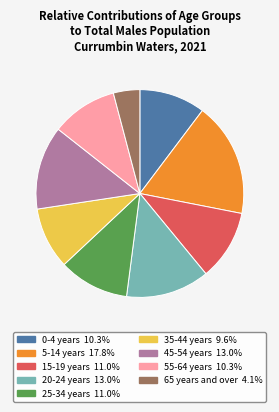

Combined, do 65 years and over and 25-34 years account for over 50%?

No